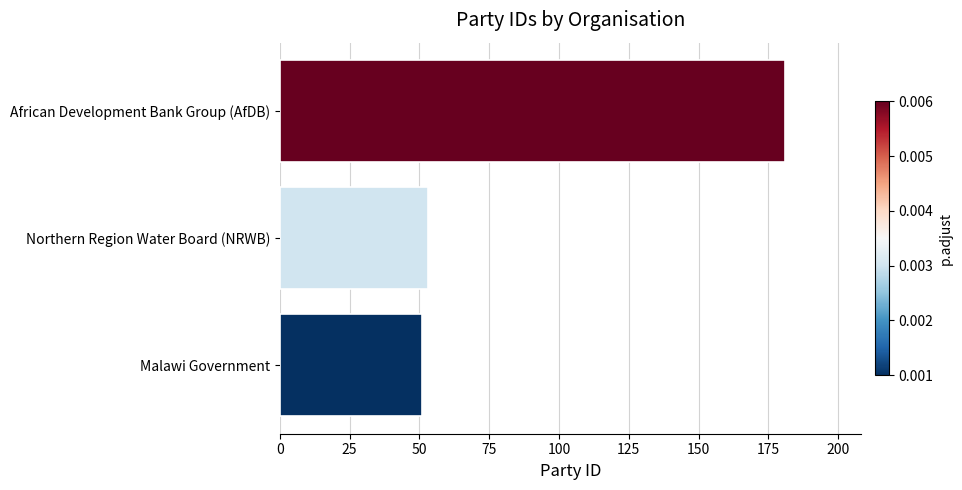

True or false: the data shows 319 at African Development Bank Group (AfDB).

False